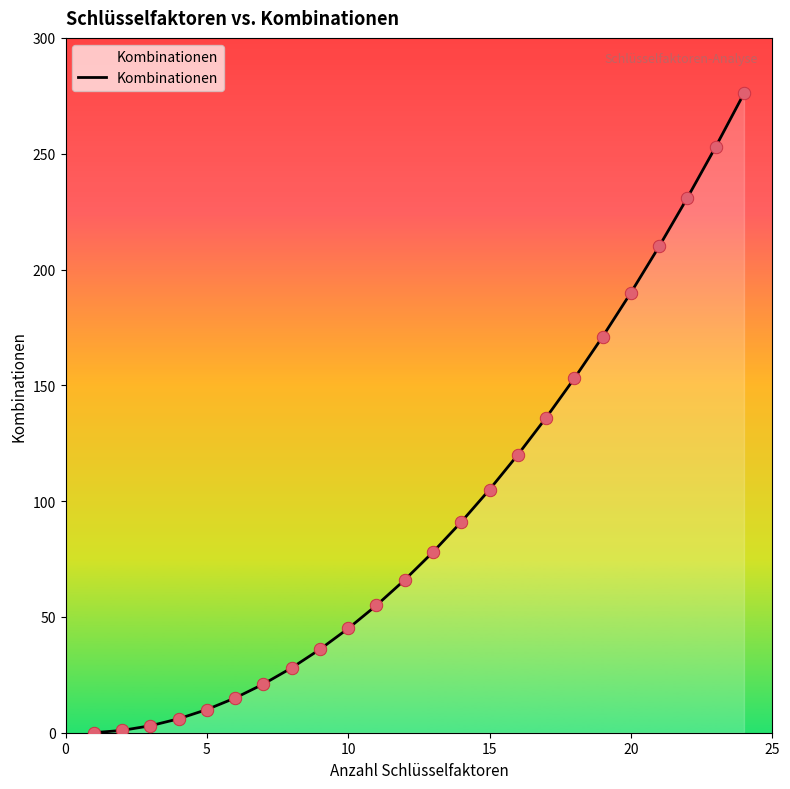

What is the maximum value shown in the chart?

276